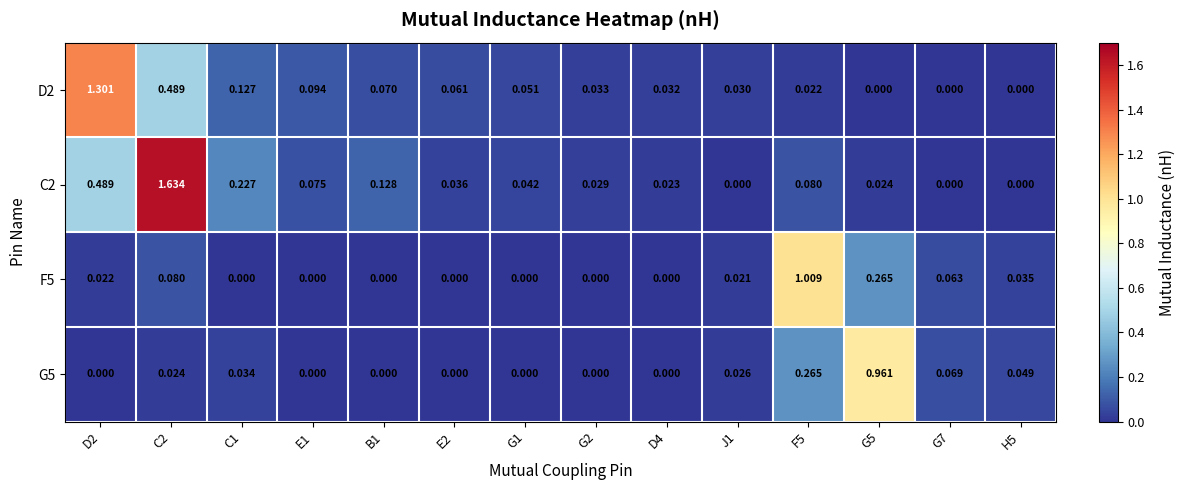

Count the number of categories in the chart.

14